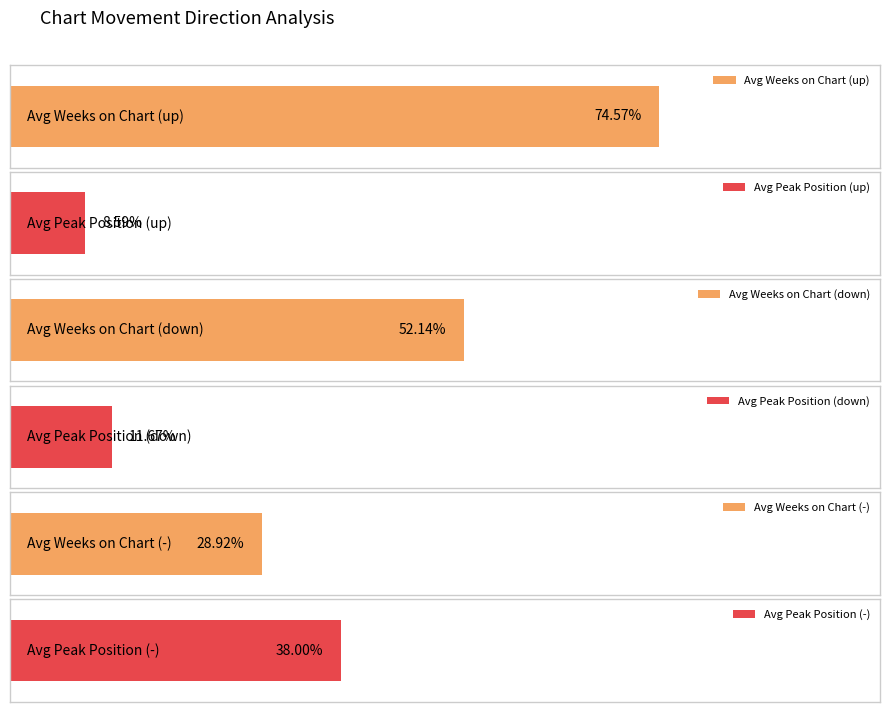

The value of Average Weeks on Chart at down is 167.6. True or false?

False